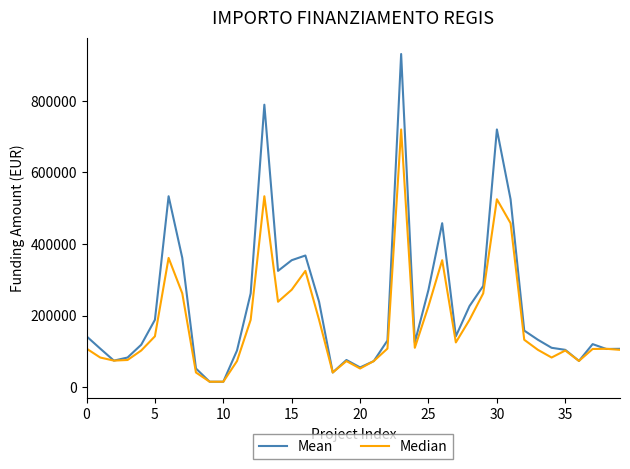

What is the maximum value shown in the chart?

930869.5